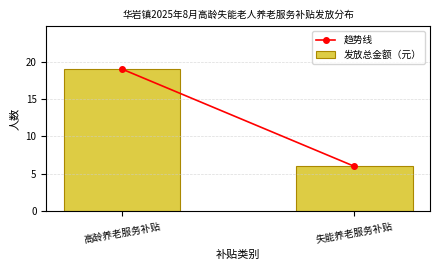

Reading left to right, extract all data points from this chart.

高龄养老服务补贴=19	失能养老服务补贴=6